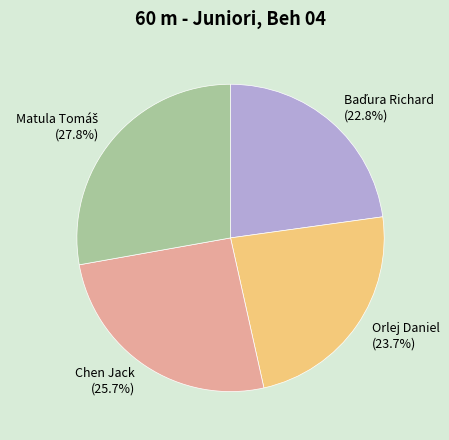

Do Orlej Daniel (23.7%) and Chen Jack (25.7%) together represent more than half of the pie?

No